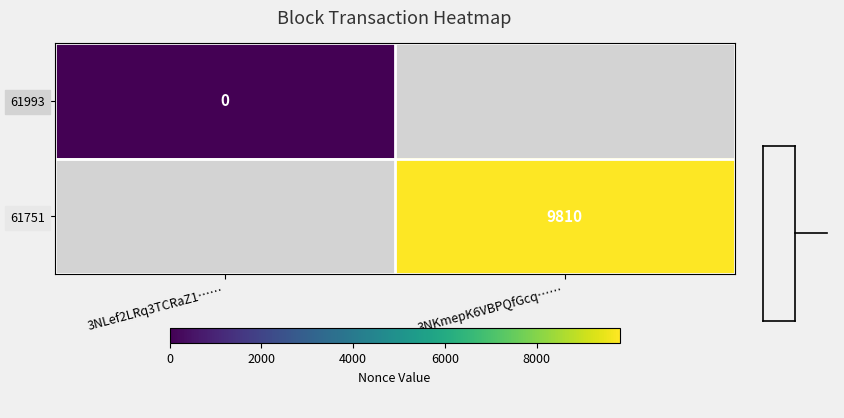

How many series are shown in this chart?

2